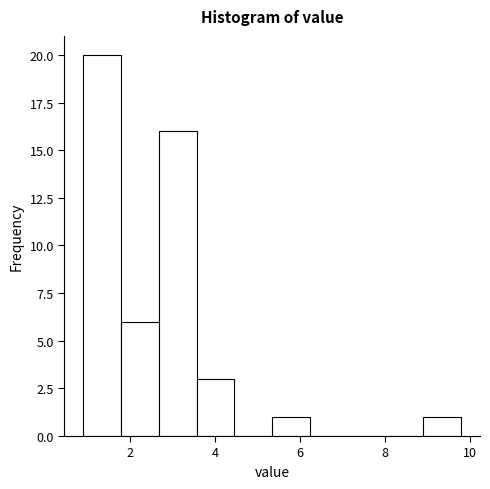

What is the height of the bar covering 9.0 to 9.8 on the x-axis? Neither the bar edges nor the heights are printed on the chart, so give them approximately, as read against the axes.

1